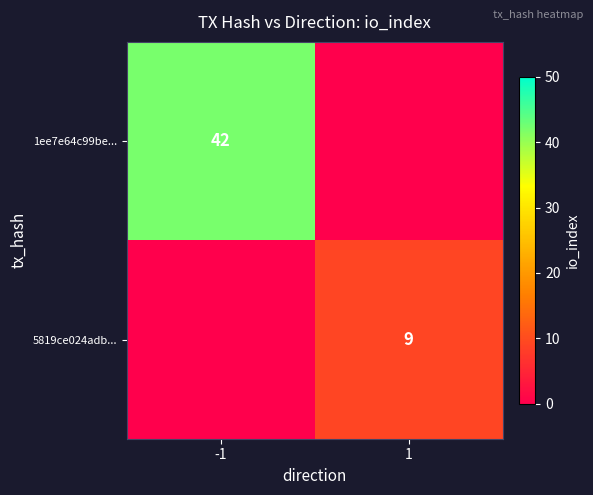

What is the total value across all series at -1?

42